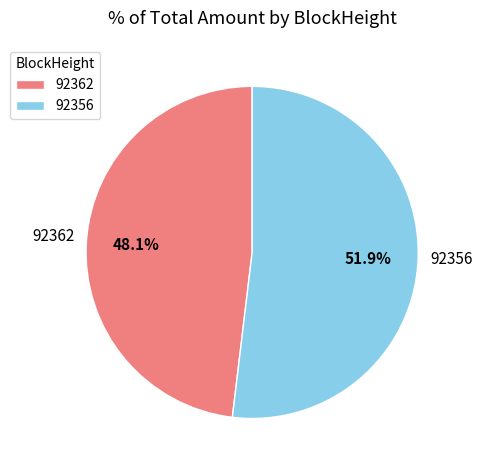

True or false: 92362 accounts for 8% of the total.

False